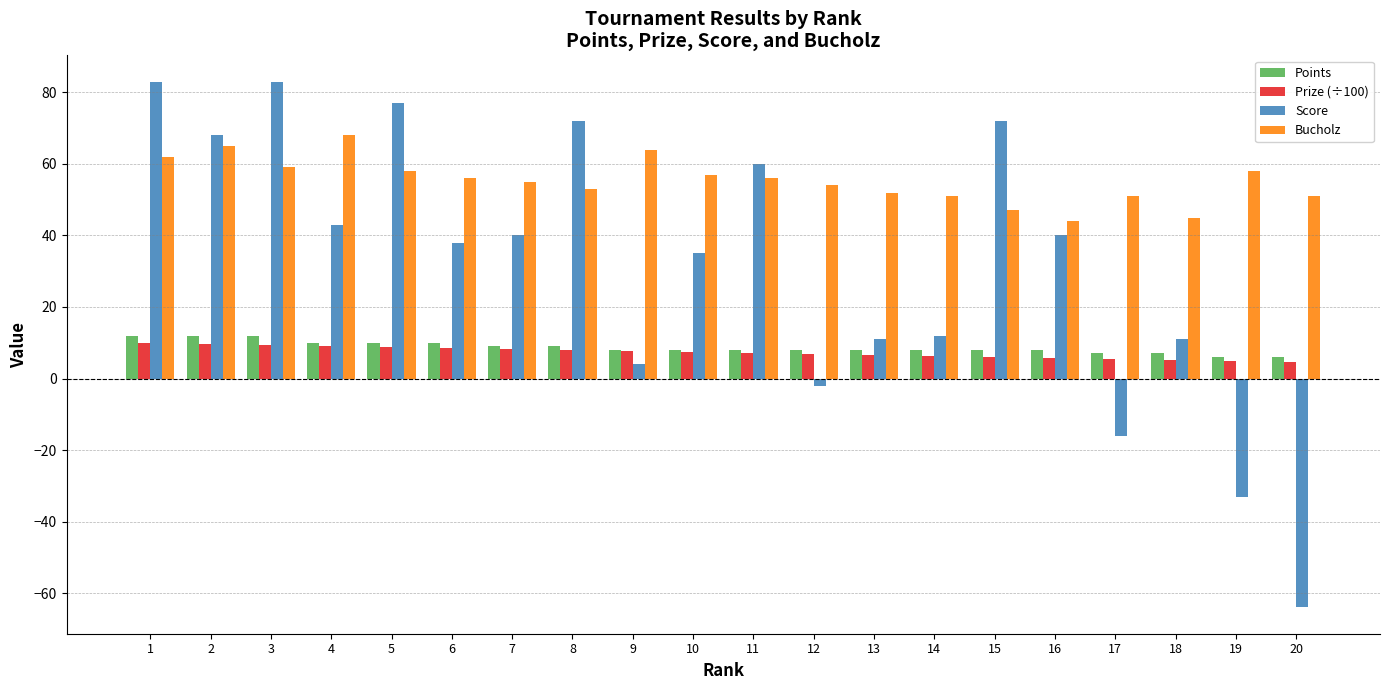

What is the sum of all Bucholz values?

1106.0